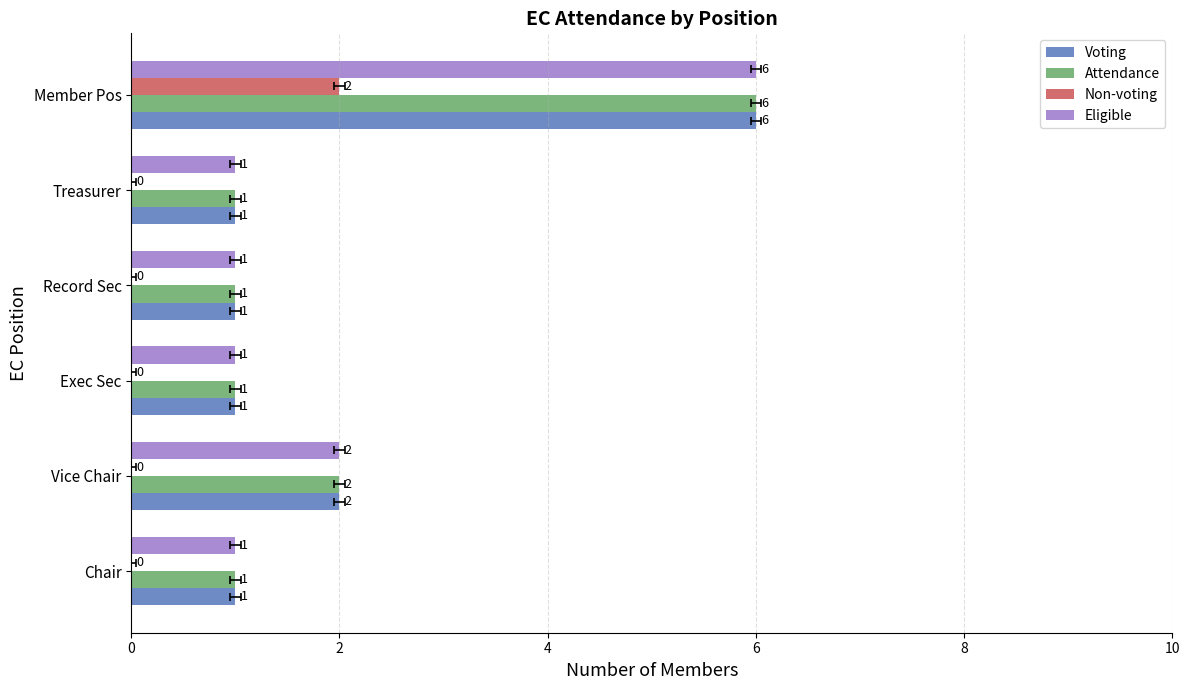

Which has a higher value, Record Sec or Chair?

Record Sec